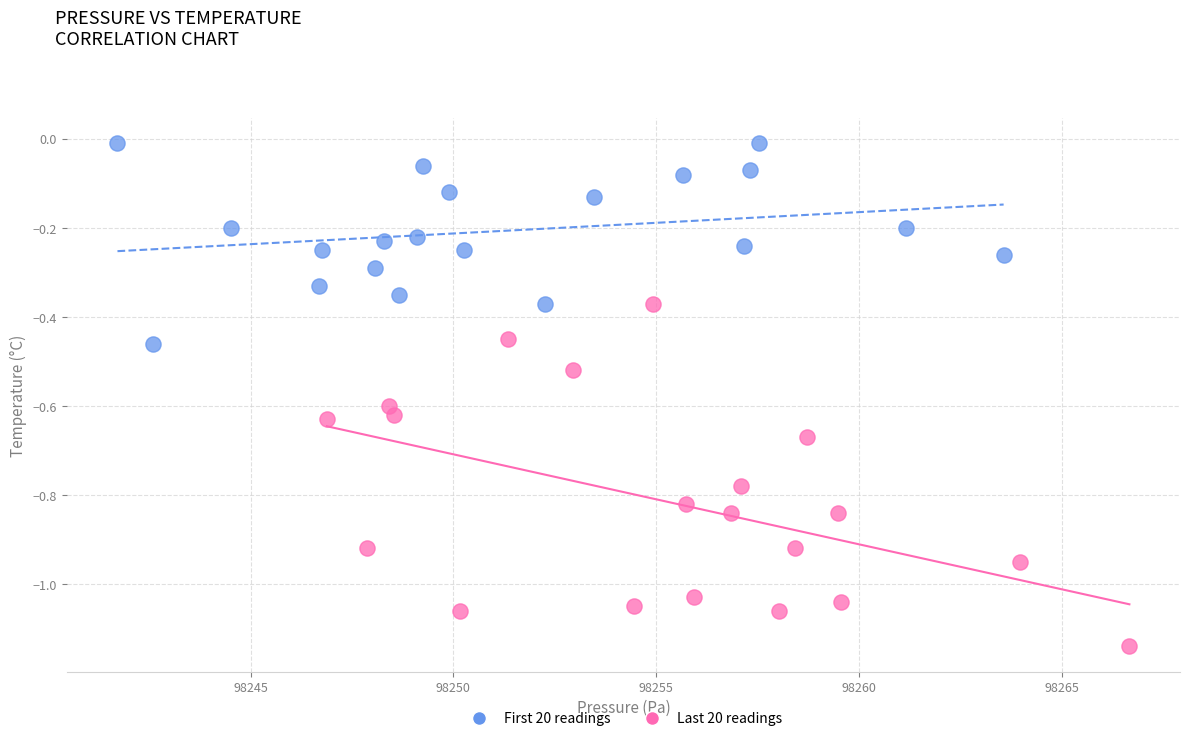

Which series has the widest spread of Y values?

Last 20 readings